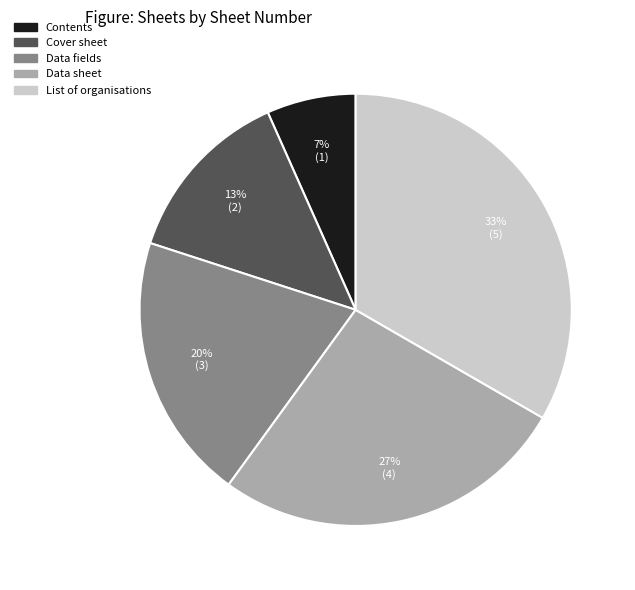

Is there a majority slice in this chart?

No